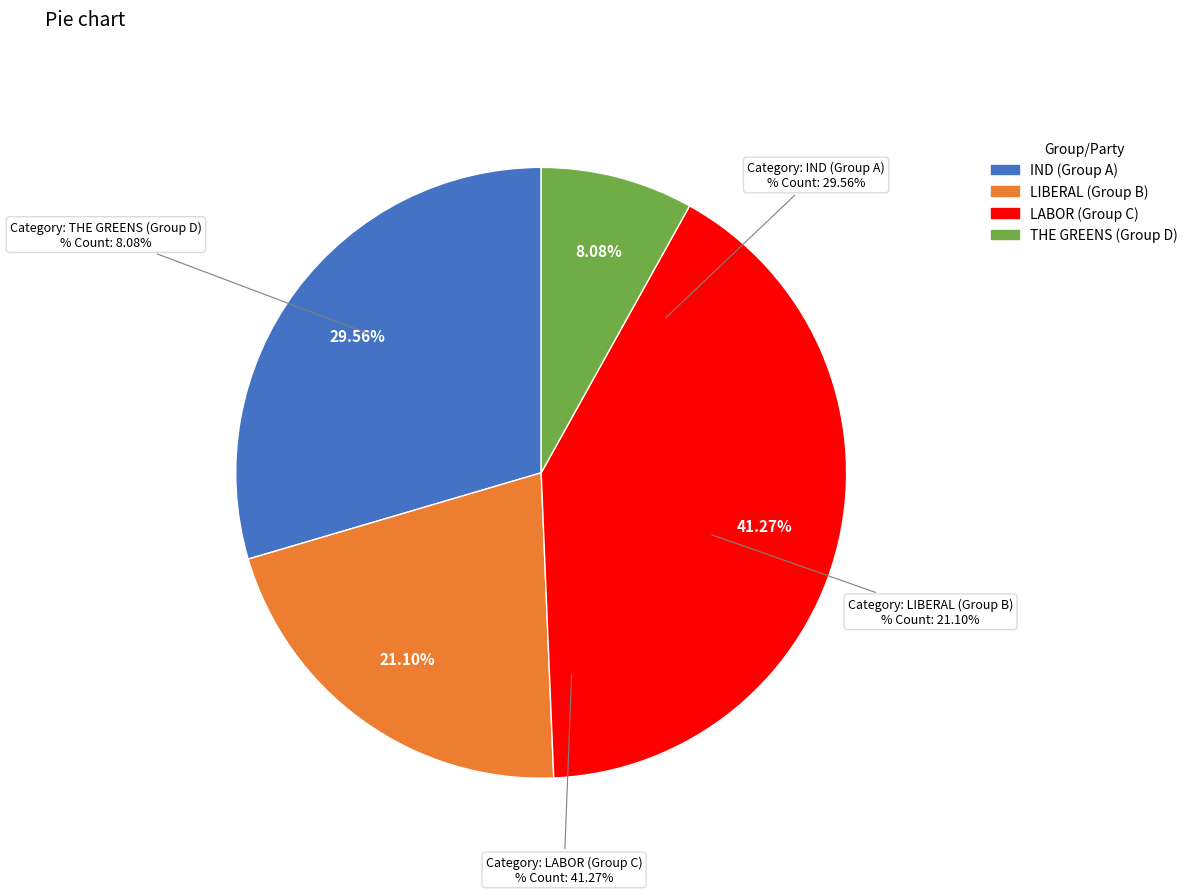

Is LABOR (Group C) the majority of the pie?

No